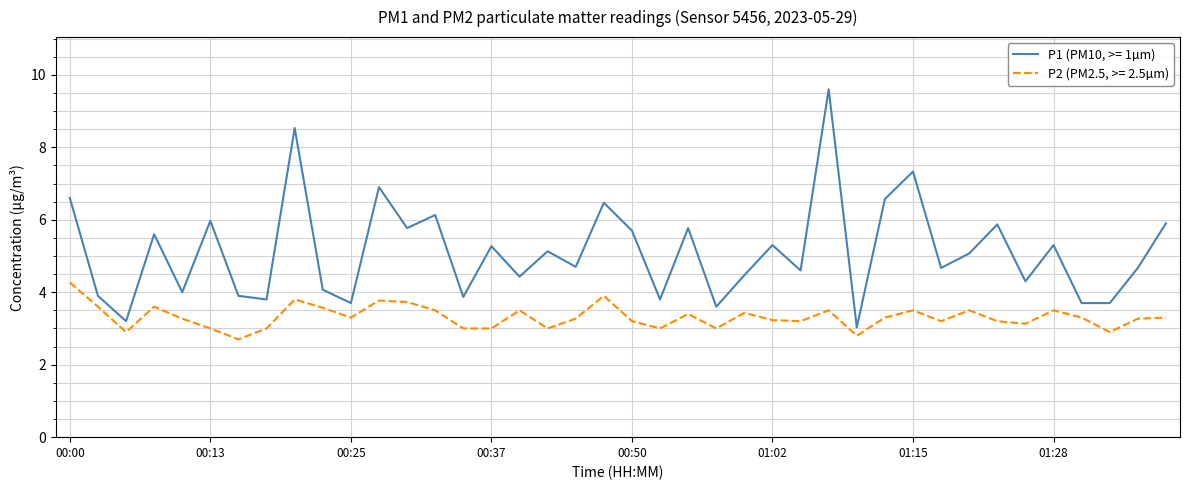

True or false: P1 (PM10, >= 1µm) and P2 (PM2.5, >= 2.5µm) cross at least once.

False